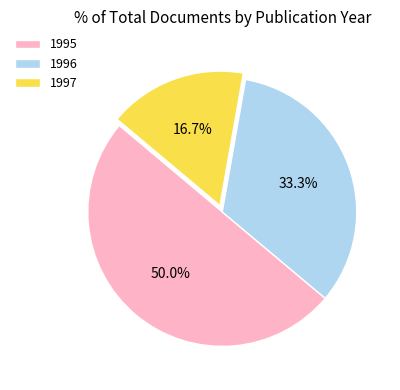

What percentage is NOT represented by 1995?

50.0%